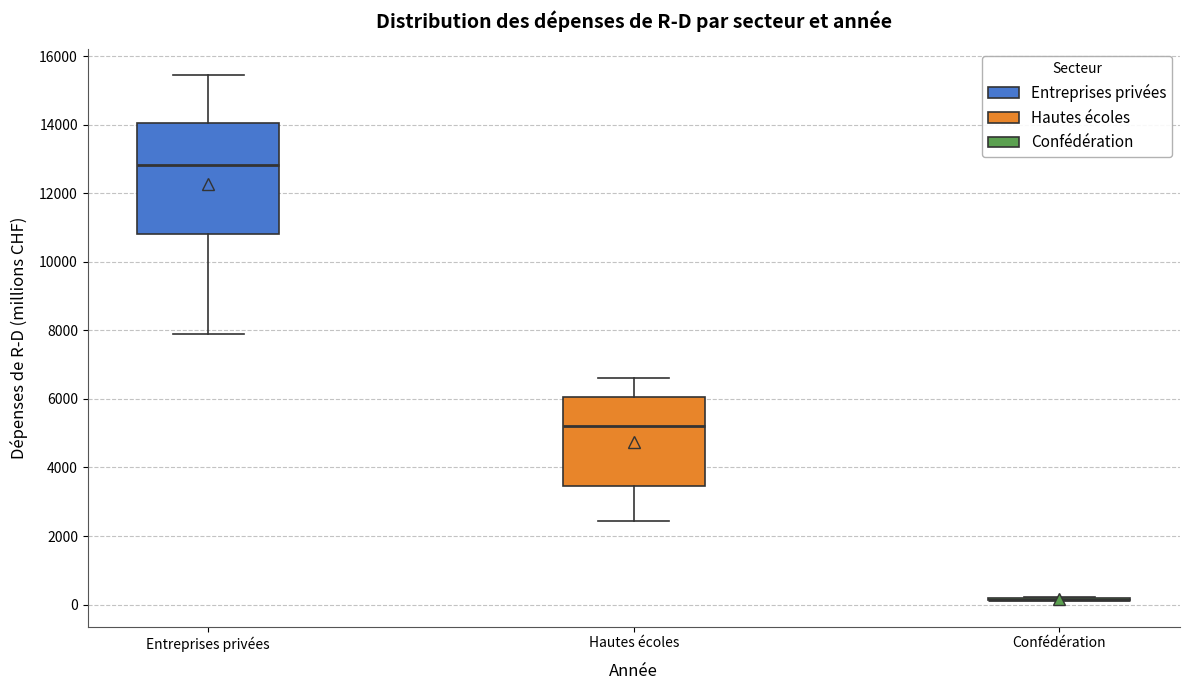

Comparing the boxes themselves (not the whiskers), which one is the tallest?

Entreprises privées